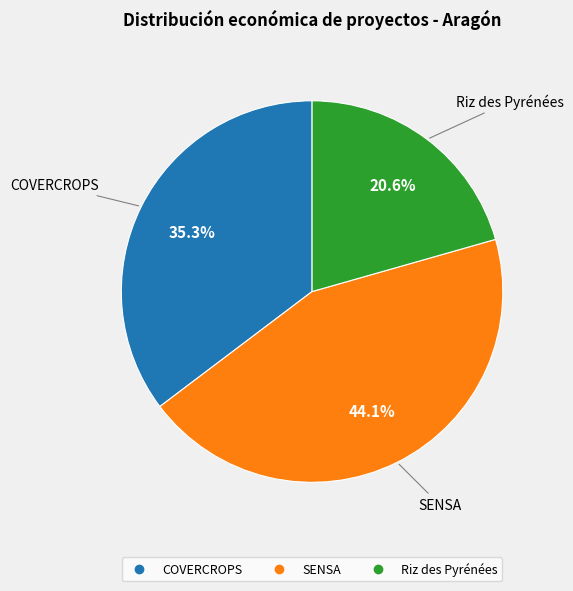

To the nearest percent, what is the difference between the Riz des Pyrénées and COVERCROPS slice percentages?

15%